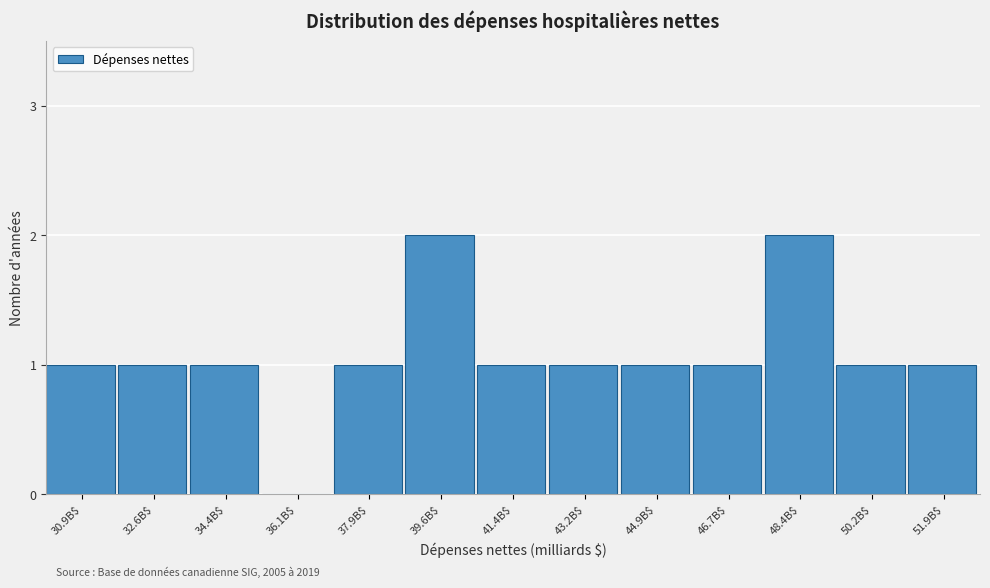

The chart shows a value of 0 at 46.7B$. True or false?

False